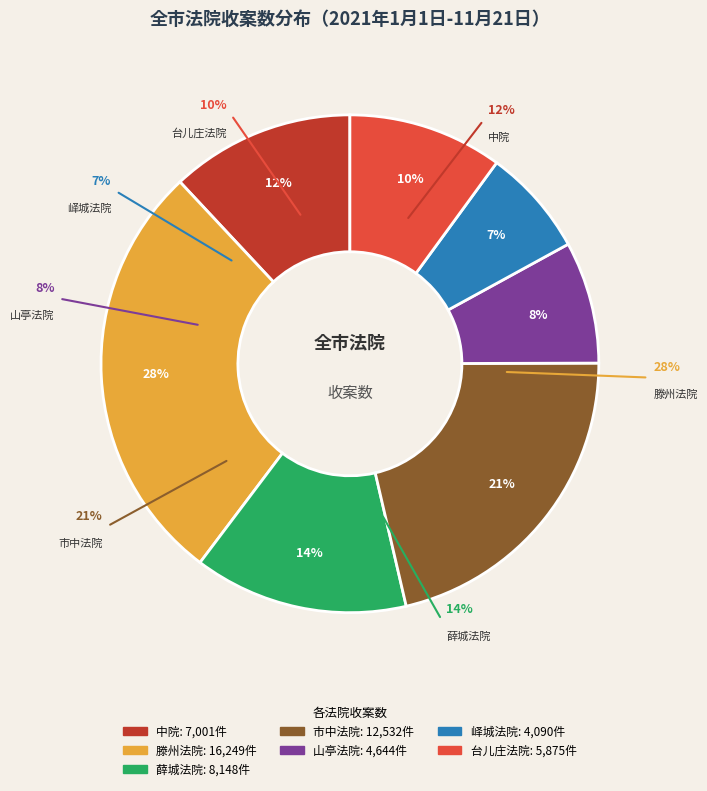

Does 台儿庄法院 represent more than half of the total?

No